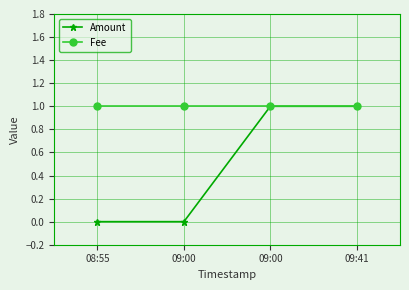

Which has a higher value, 08:55 or 09:41?

09:41